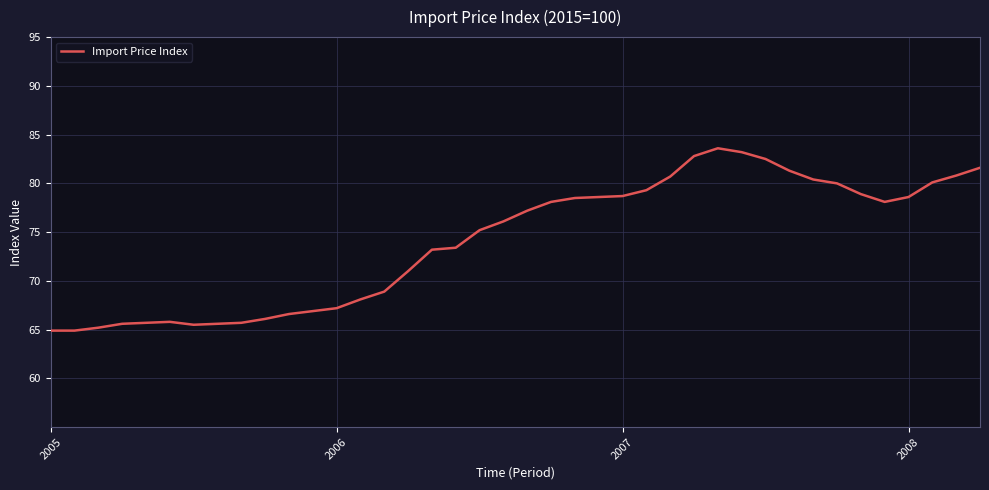

What is the maximum value shown in the chart?

83.6